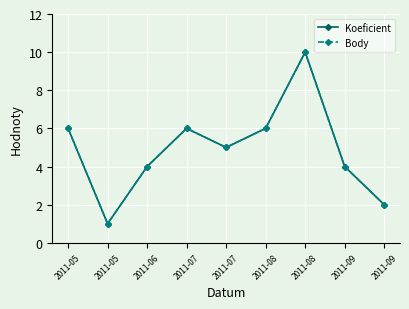

Is it true that Body equals 3 at 2011-09?

False